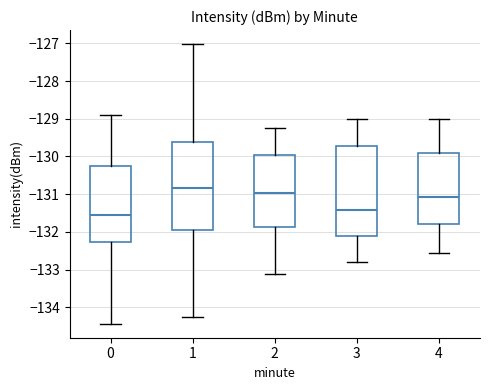

Reading left to right, read every box against the y-axis: the position of its median line, the range the box covers, and the ends of its whiskers. The values are not printed on the chart, so give them approximately, as read against the axis.

0: median -131.6, box -132.3 to -130.2, whiskers -134.4 to -128.9
1: median -130.8, box -132.0 to -129.6, whiskers -134.3 to -127.0
2: median -131.0, box -131.9 to -130.0, whiskers -133.1 to -129.2
3: median -131.4, box -132.1 to -129.7, whiskers -132.8 to -129.0
4: median -131.1, box -131.8 to -129.9, whiskers -132.6 to -129.0